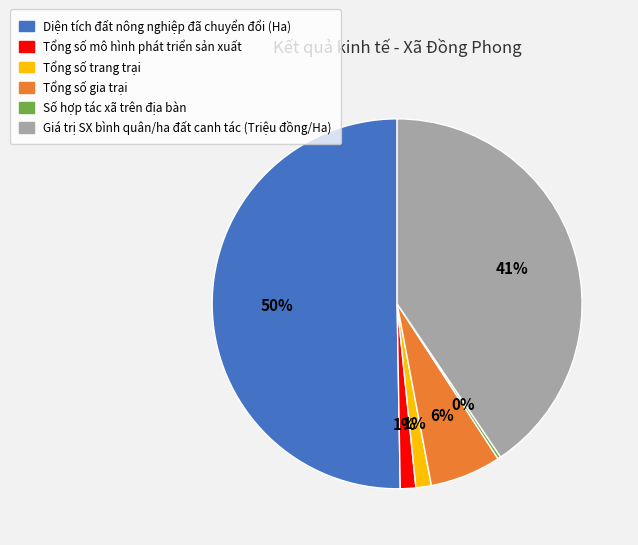

Is the sum of Diện tích đất nông nghiệp đã chuyển đổi (Ha) and Giá trị SX bình quân/ha đất canh tác (Triệu đồng/Ha) greater than half?

Yes